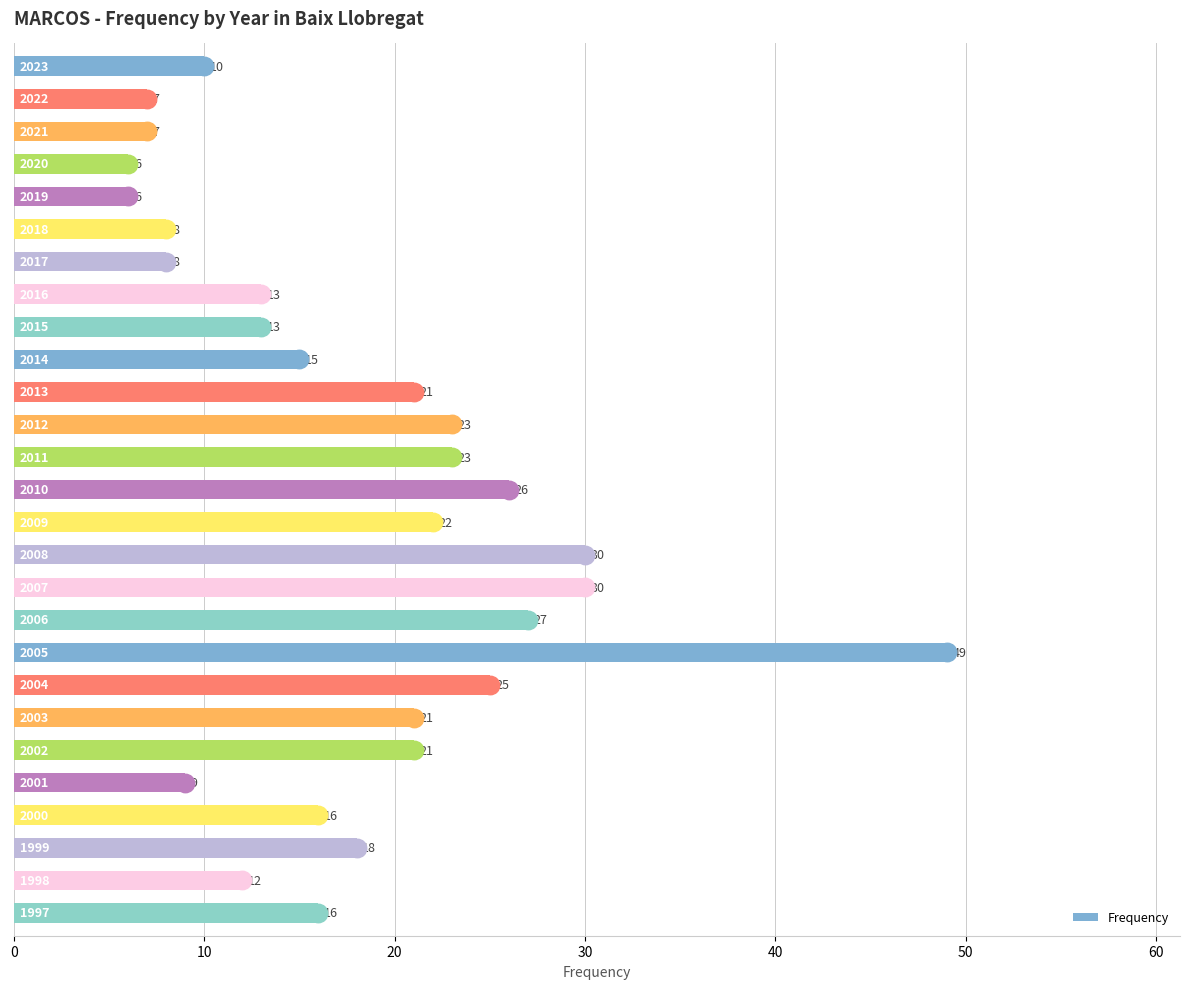

Approximately how many times larger is the value at 25 compared to 50?

1.5